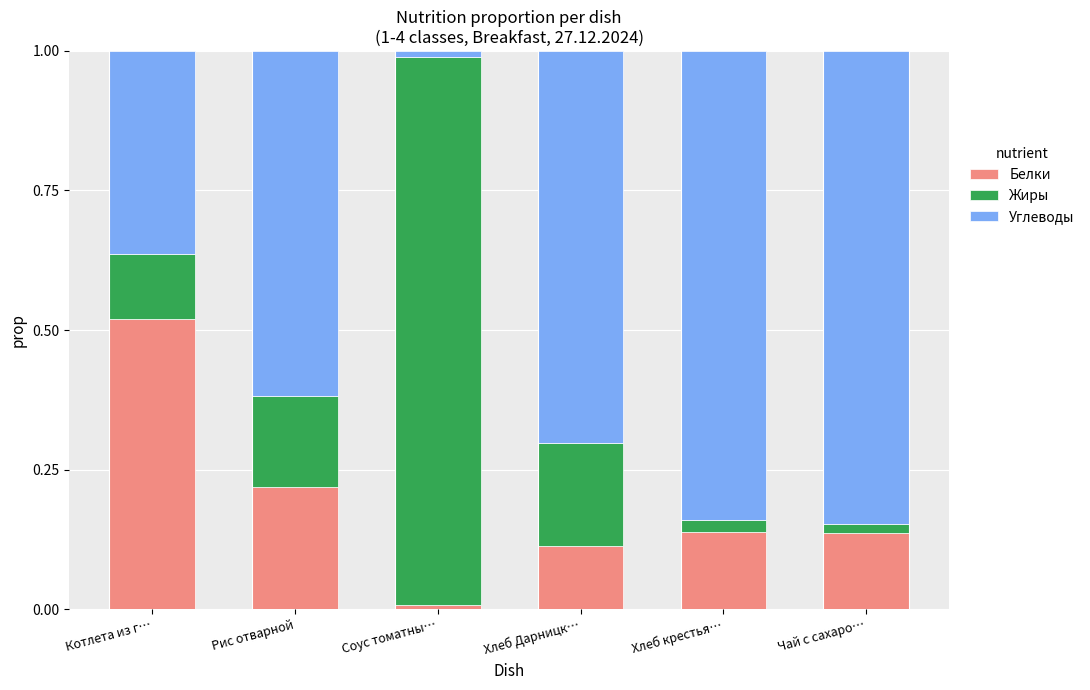

The value of Белки at Чай с сахаро… is 0.2. True or false?

False